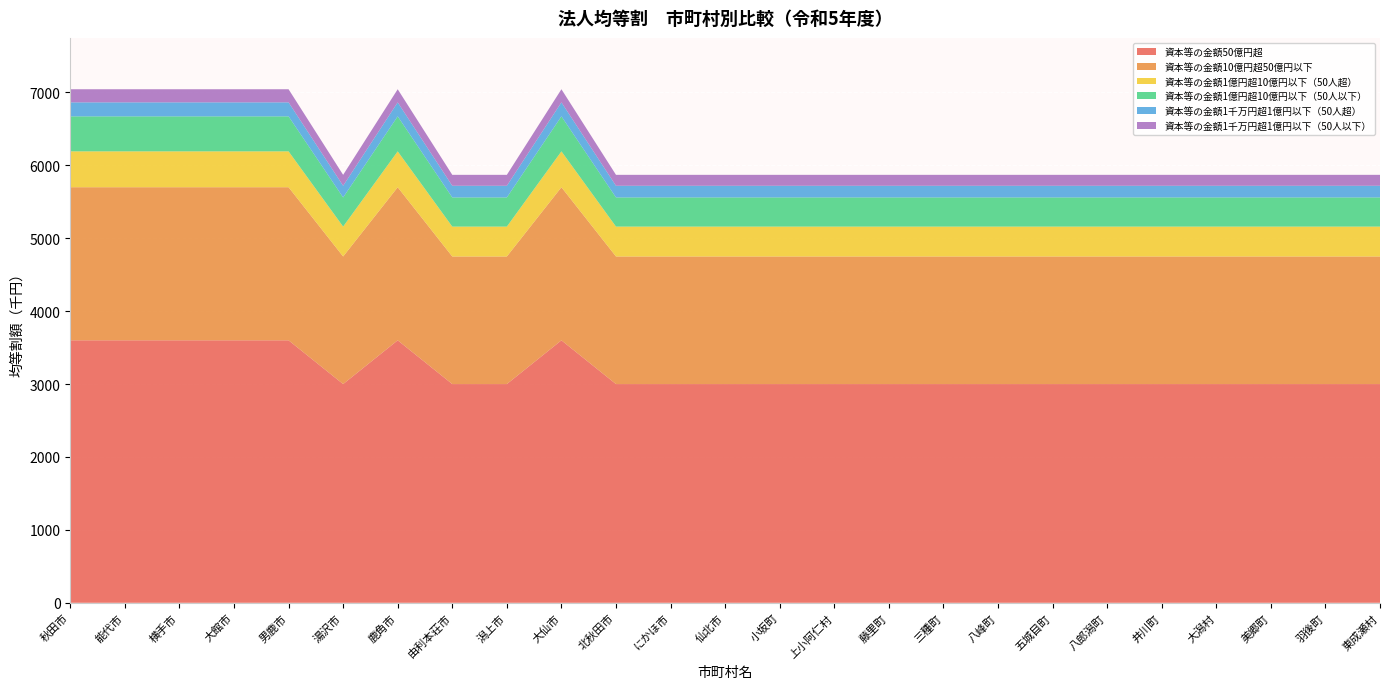

Reading left to right, list all the values displayed in this chart.

資本等の金額50億円超: 3600	3600	3600	3600	3600	3000	3600	3000	3000	3600	3000	3000	3000	3000	3000	3000	3000	3000	3000	3000	3000	3000	3000	3000	3000
資本等の金額10億円超50億円以下: 2100	2100	2100	2100	2100	1750	2100	1750	1750	2100	1750	1750	1750	1750	1750	1750	1750	1750	1750	1750	1750	1750	1750	1750	1750
資本等の金額1億円超10億円以下（50人超）: 492	492	492	492	492	410	492	410	410	492	410	410	410	410	410	410	410	410	410	410	410	410	410	410	410
資本等の金額1億円超10億円以下（50人以下）: 480	480	480	480	480	400	480	400	400	480	400	400	400	400	400	400	400	400	400	400	400	400	400	400	400
資本等の金額1千万円超1億円以下（50人超）: 192	192	192	192	192	160	192	160	160	192	160	160	160	160	160	160	160	160	160	160	160	160	160	160	160
資本等の金額1千万円超1億円以下（50人以下）: 180	180	180	180	180	150	180	150	150	180	150	150	150	150	150	150	150	150	150	150	150	150	150	150	150